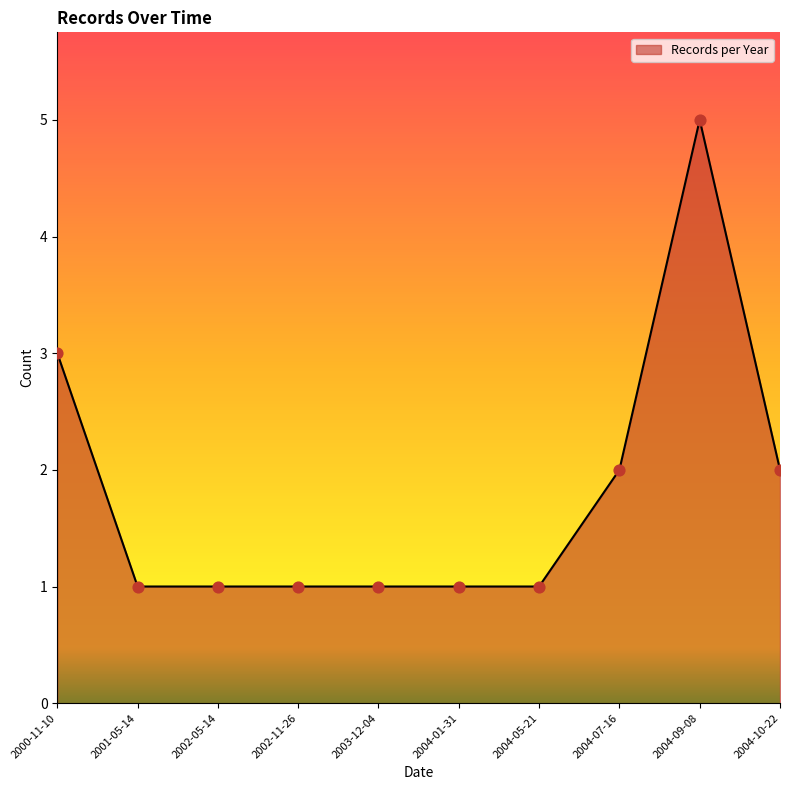

What is the change in value from 2004-01-31 to 2004-09-08?

+4